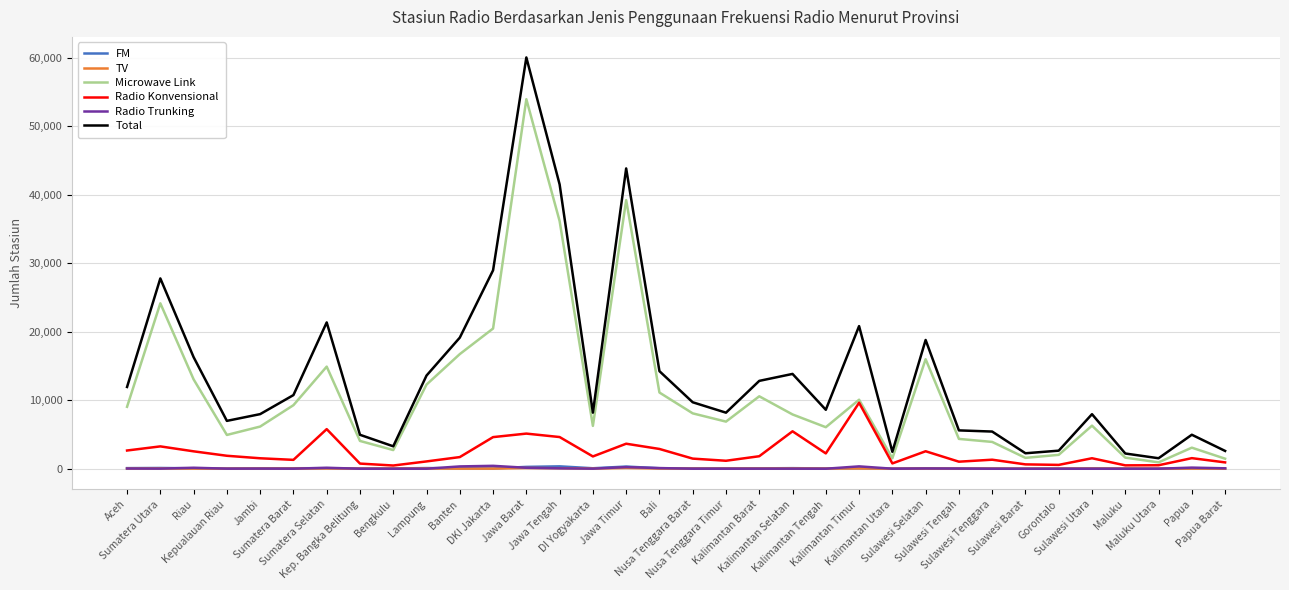

Which series has the largest range (max minus min)?

Total